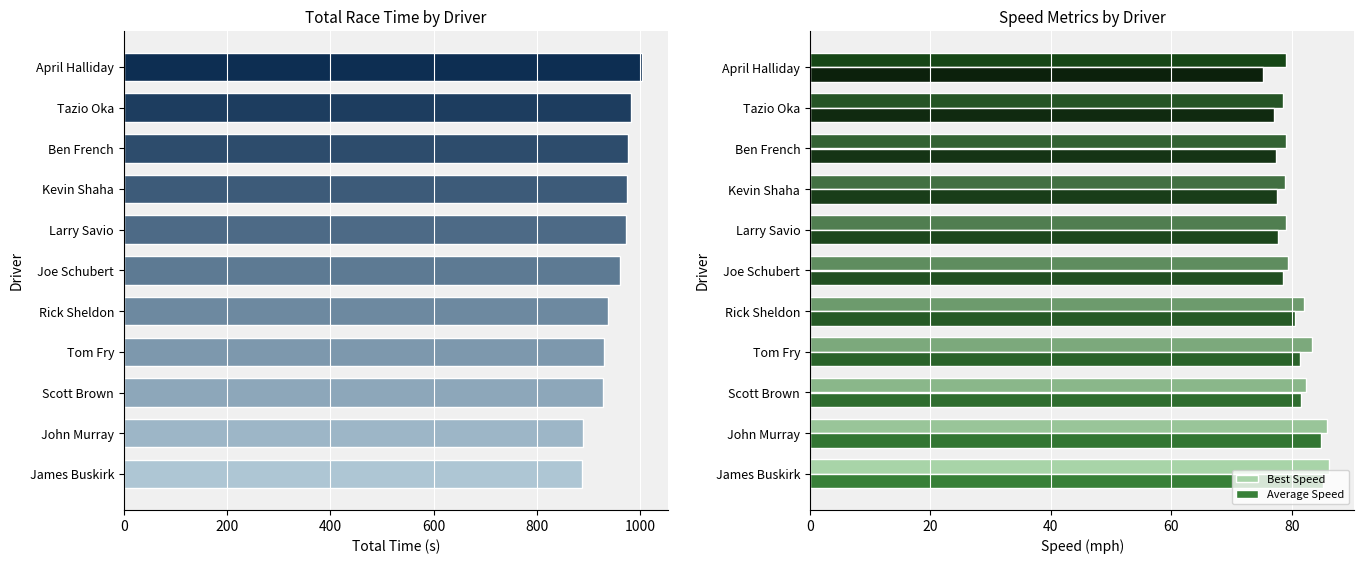

Where is Average Speed nearest to the value 80?

Rick Sheldon